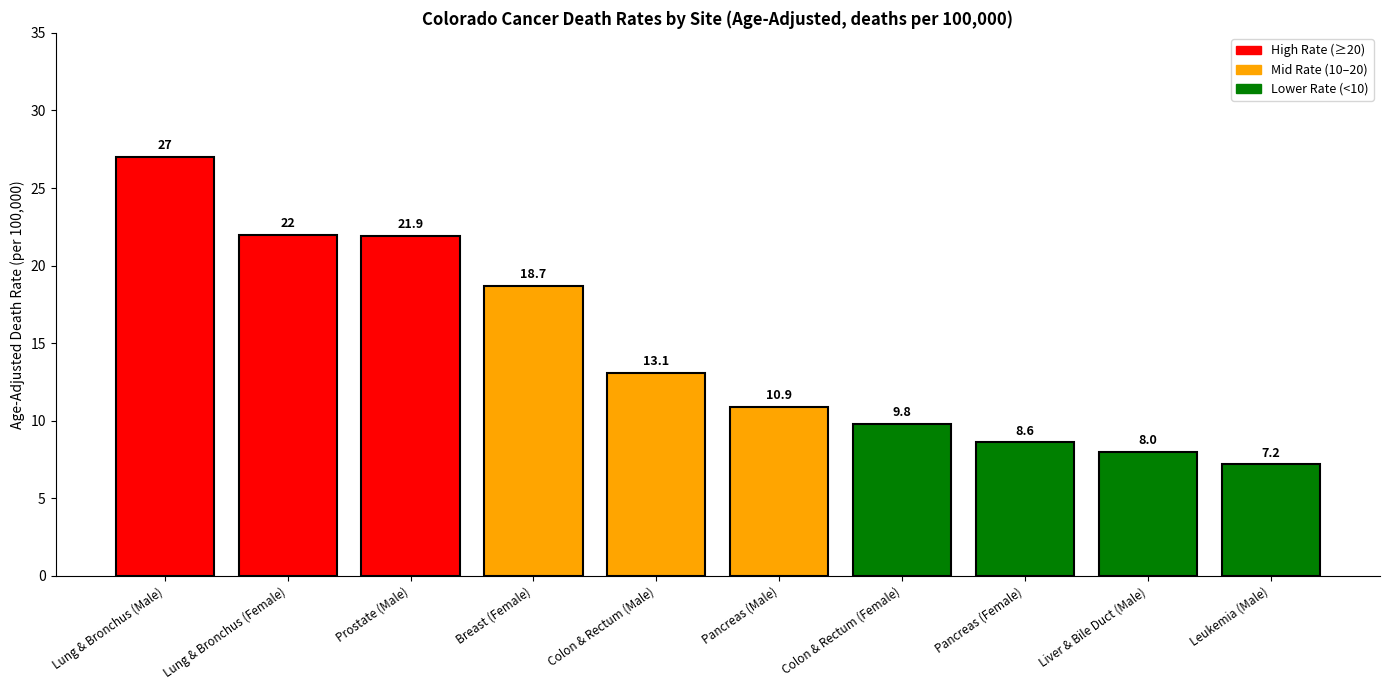

Count the number of data series in this chart.

1